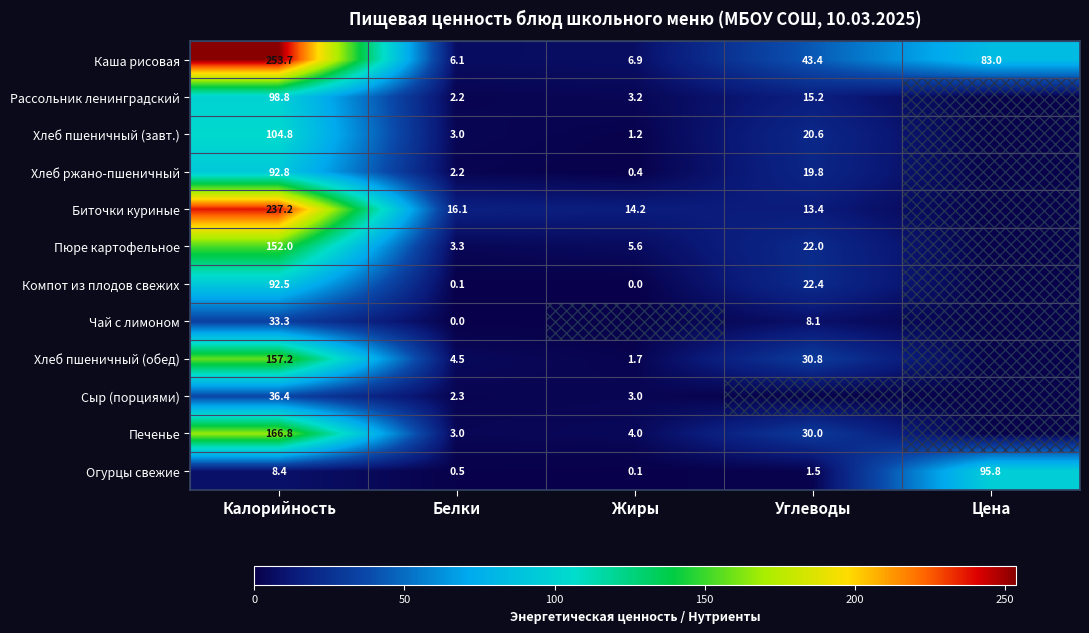

Count the number of categories in the chart.

5